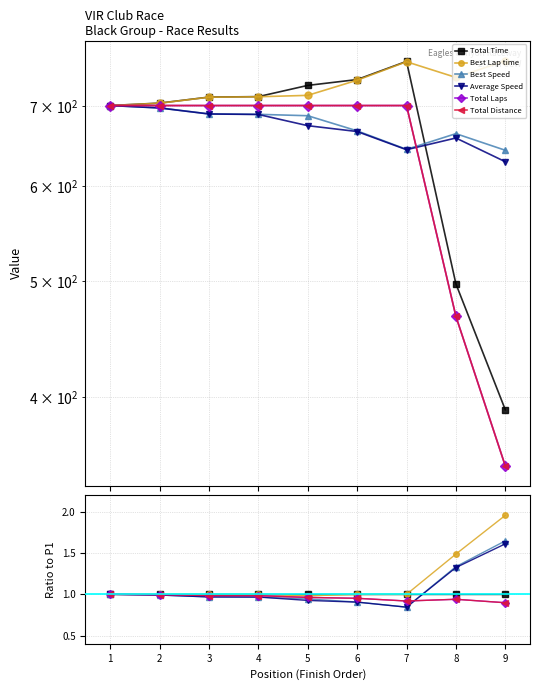

What are all the series names shown in the legend?

Total Time, Best Lap time, Best Speed, Average Speed, Total Laps, Total Distance